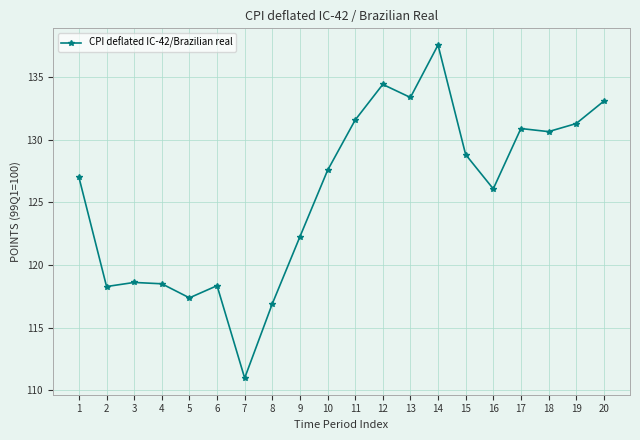

What is the maximum value shown in the chart?

137.6